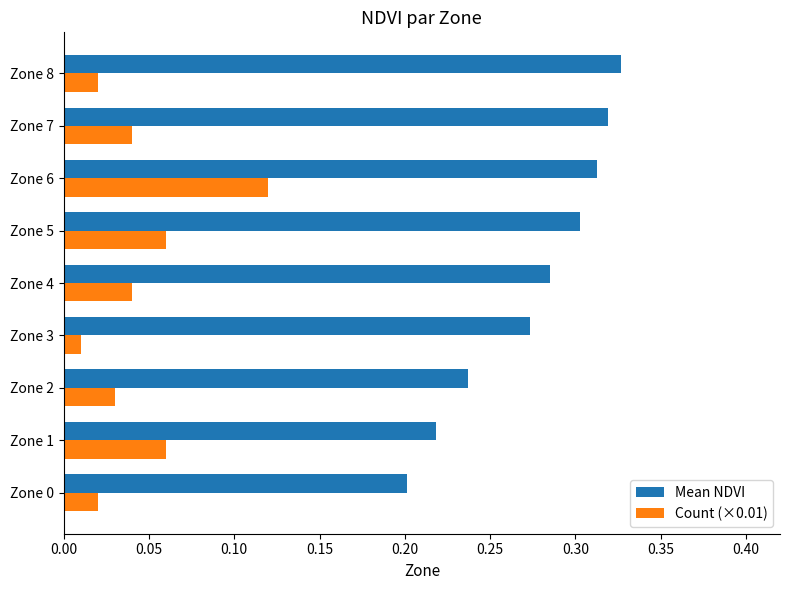

Rank the series by their maximum value, from highest to lowest.

Mean NDVI, Count (×0.01)